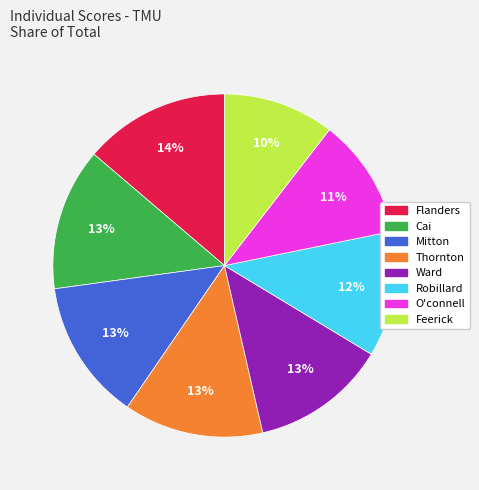

Which slice is the smallest?

Feerick